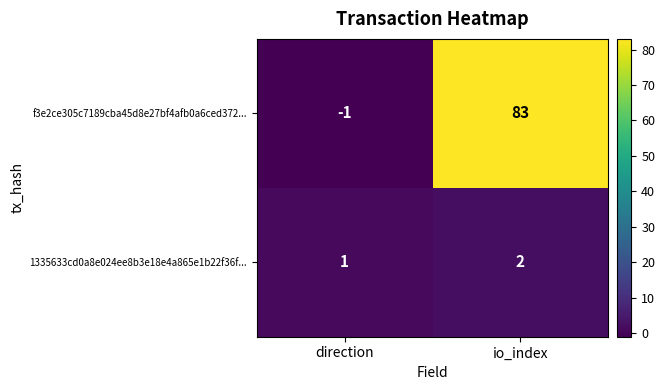

At how many categories does at least one series exceed 56?

1